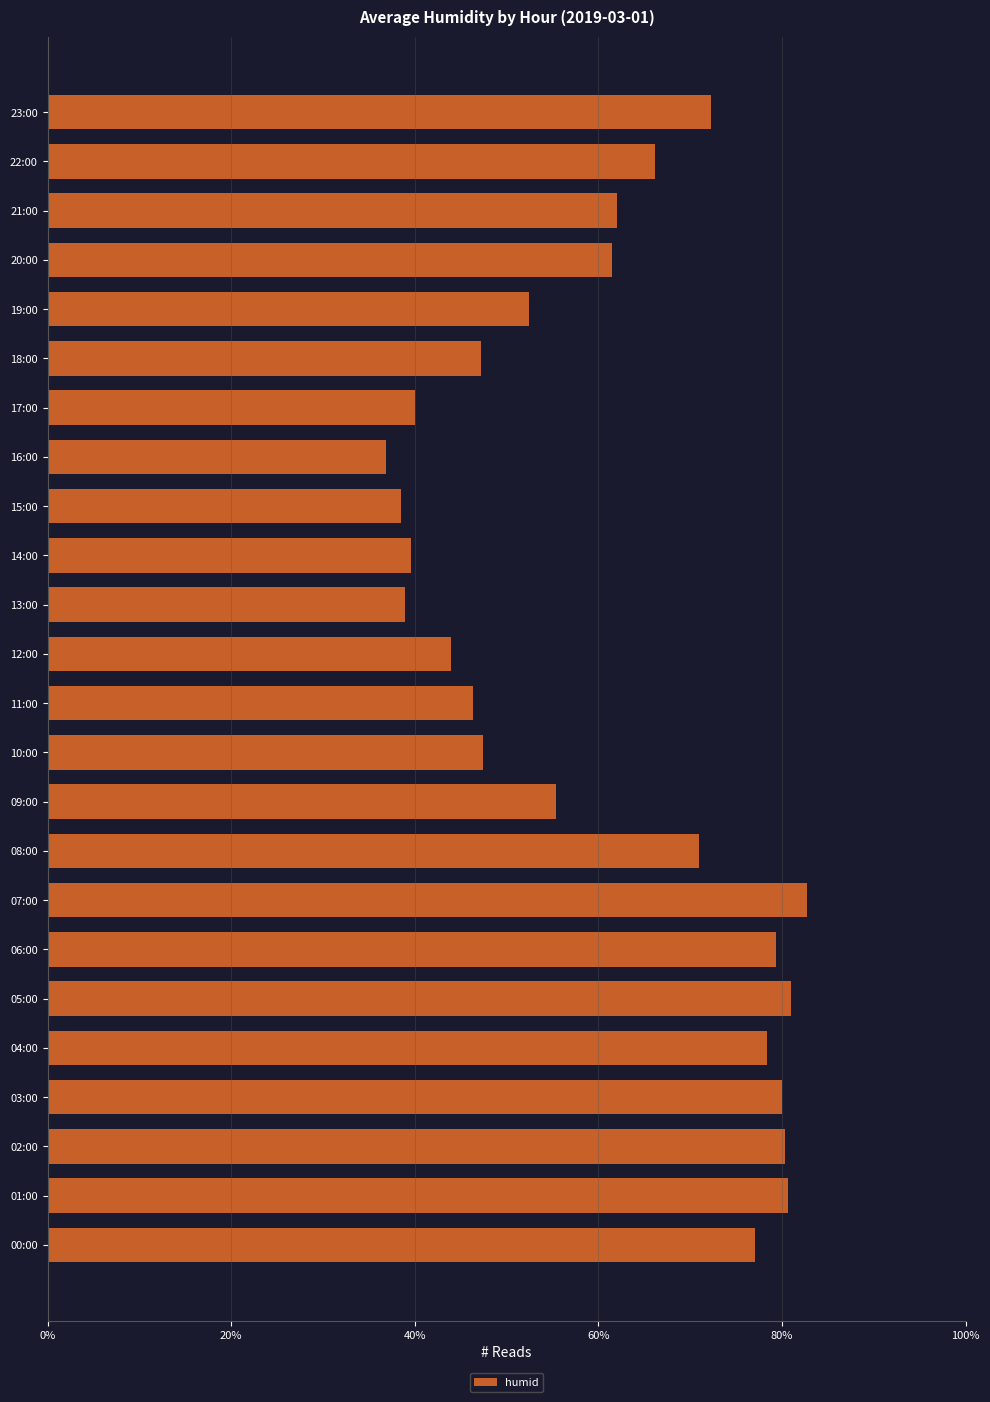

How many values are below 62?

12